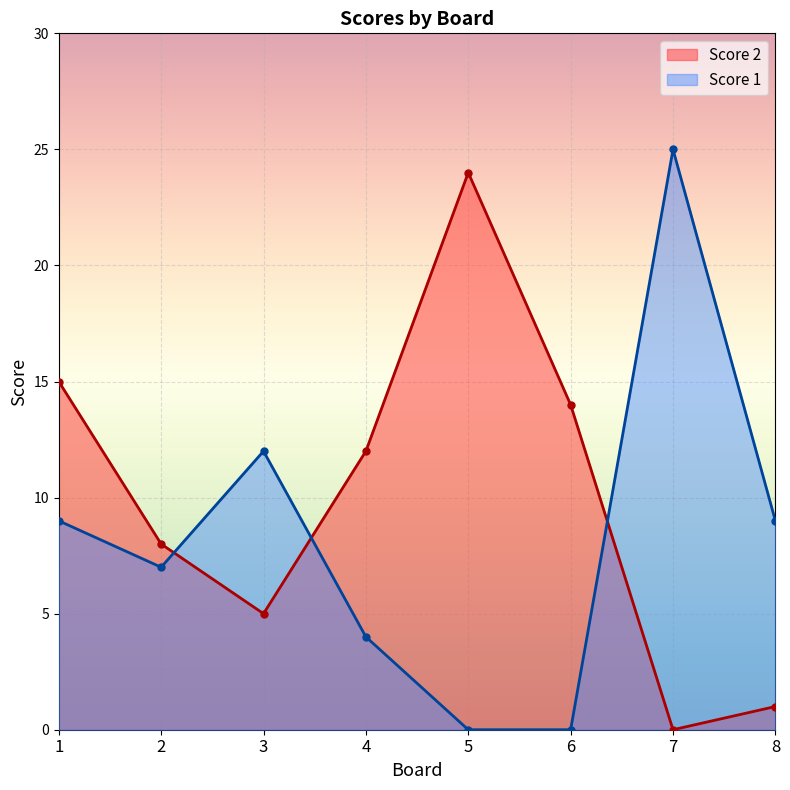

True or false: Score 2 has more than 0 points higher than both neighbors.

True